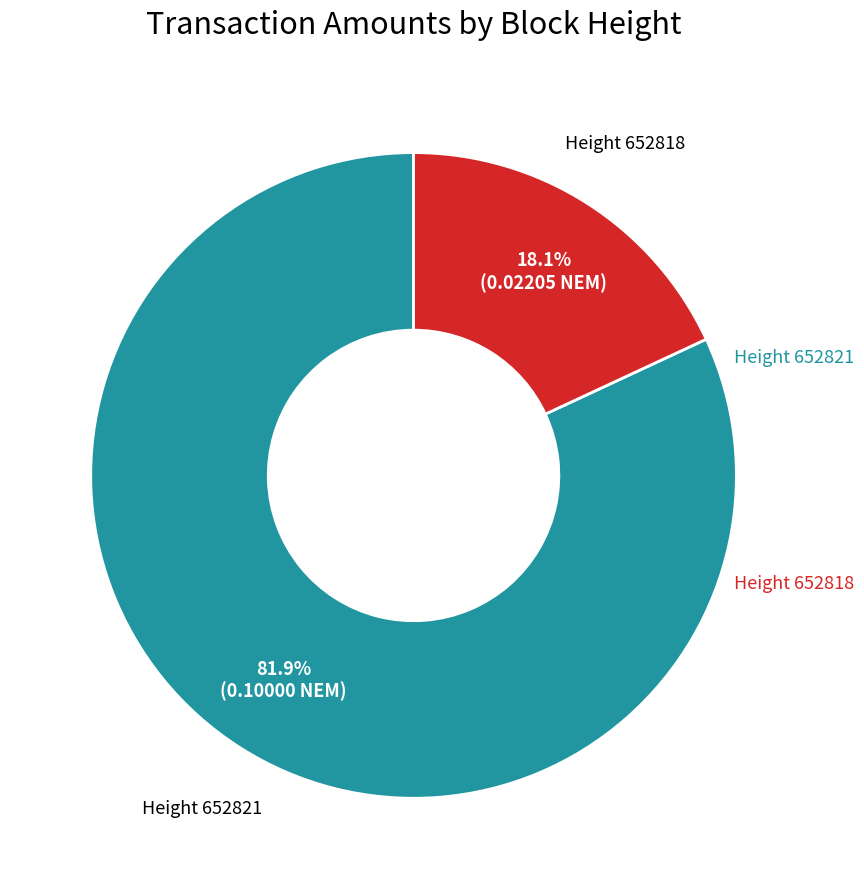

Does any single category account for the majority?

Yes